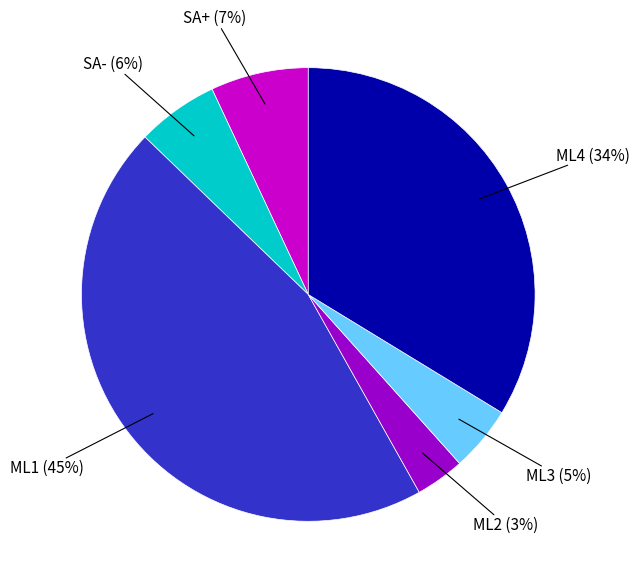

To the nearest percent, what is the difference between the largest and smallest slice percentages?

42%